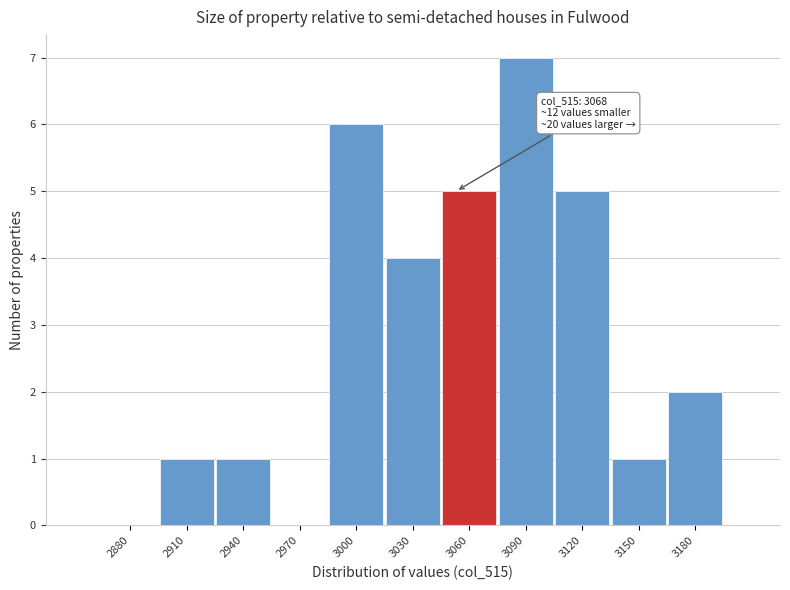

Reading right to left, transcribe all the data shown in this chart.

3180=2	3150=1	3120=5	3090=7	3060=5	3030=4	3000=6	2970=0	2940=1	2910=1	2880=0